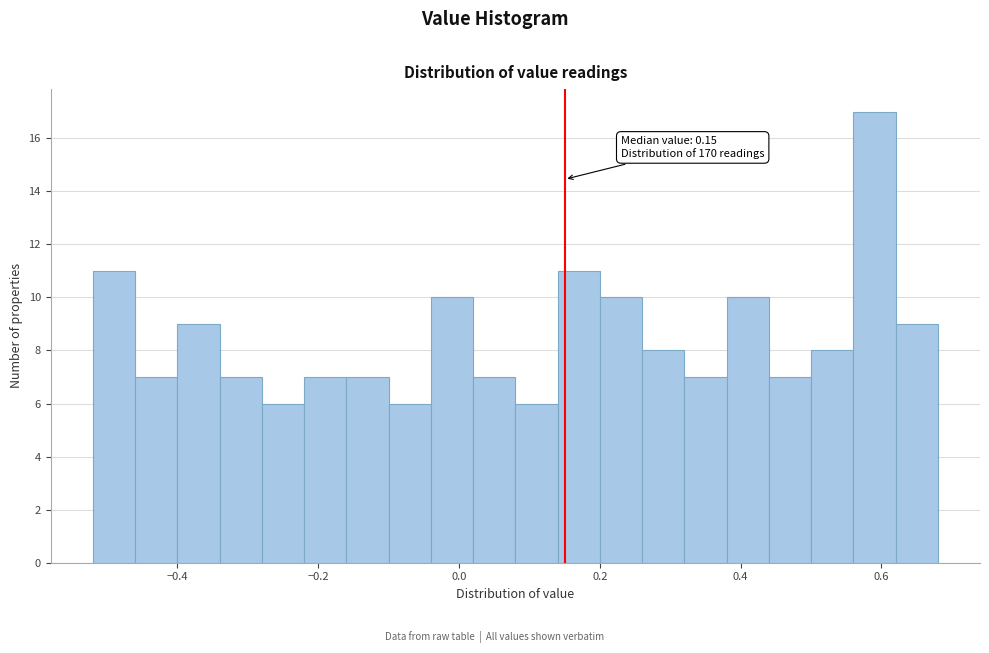

Read against the x-axis, roughly where is the centre of the tallest bar?

0.60